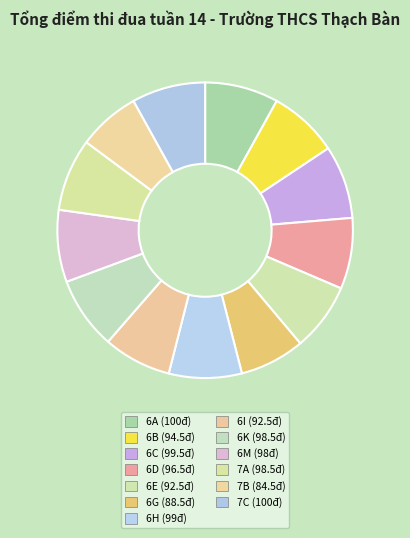

How many slices are in this pie chart?

13